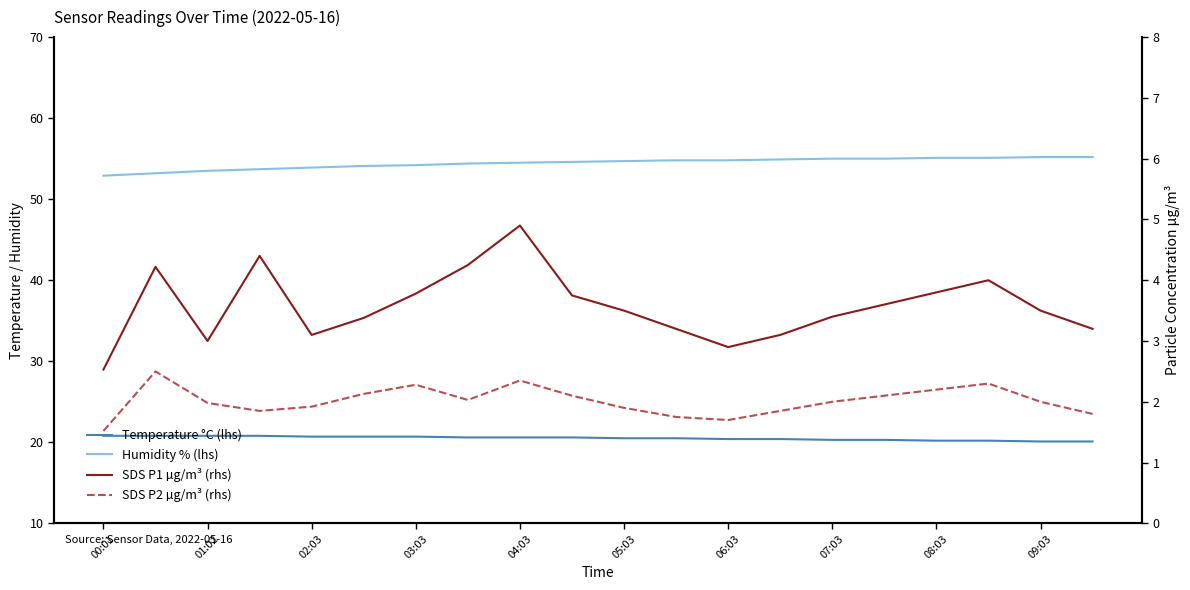

What is the total value across all series at 03:03?

80.8